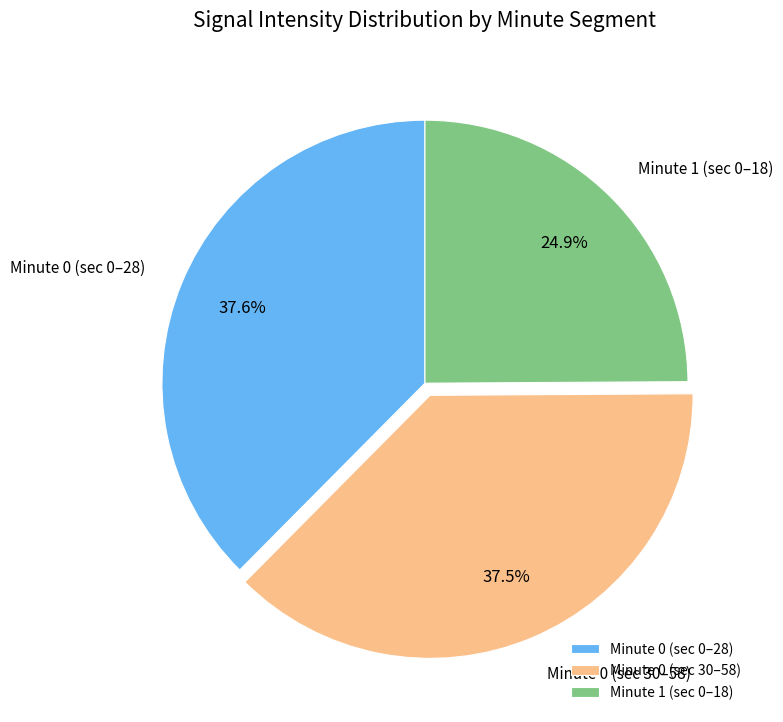

How many segments does this pie chart have?

3